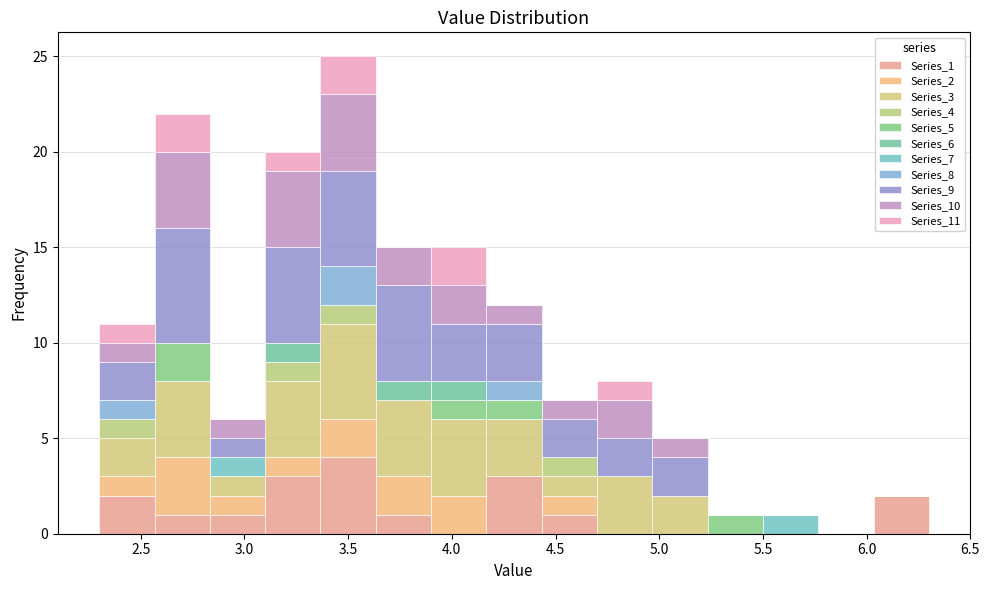

Reading left to right, transcribe this chart: for each stacked bar, give the range it covers on the x-axis and its total height. Neither the bar edges nor the heights are printed on the chart, so give them approximately, as read against the axes.

2.30 to 2.55: 11
2.55 to 2.85: 22
2.85 to 3.10: 6
3.10 to 3.35: 20
3.35 to 3.65: 25
3.65 to 3.90: 15
3.90 to 4.15: 15
4.15 to 4.45: 12
4.45 to 4.70: 7
4.70 to 4.95: 8
4.95 to 5.25: 5
5.25 to 5.50: 1
5.50 to 5.75: 1
5.75 to 6.05: 0
6.05 to 6.30: 2